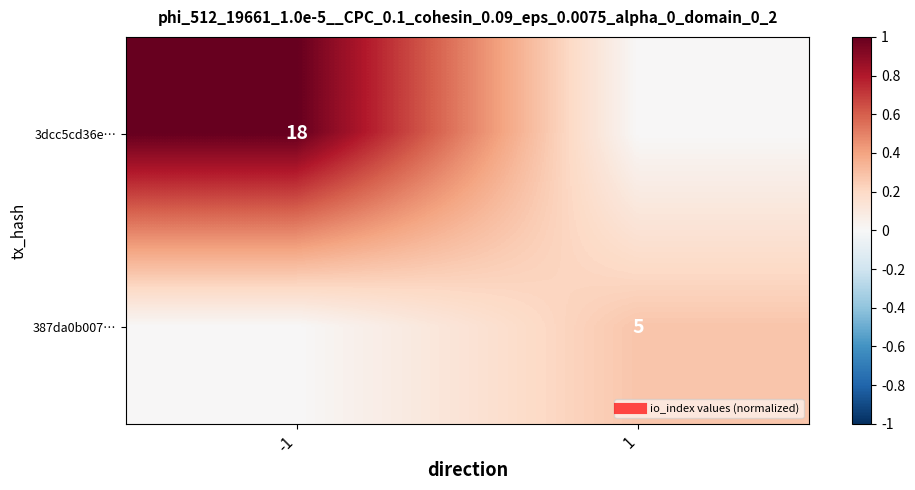

What is the greatest value displayed?

1.0